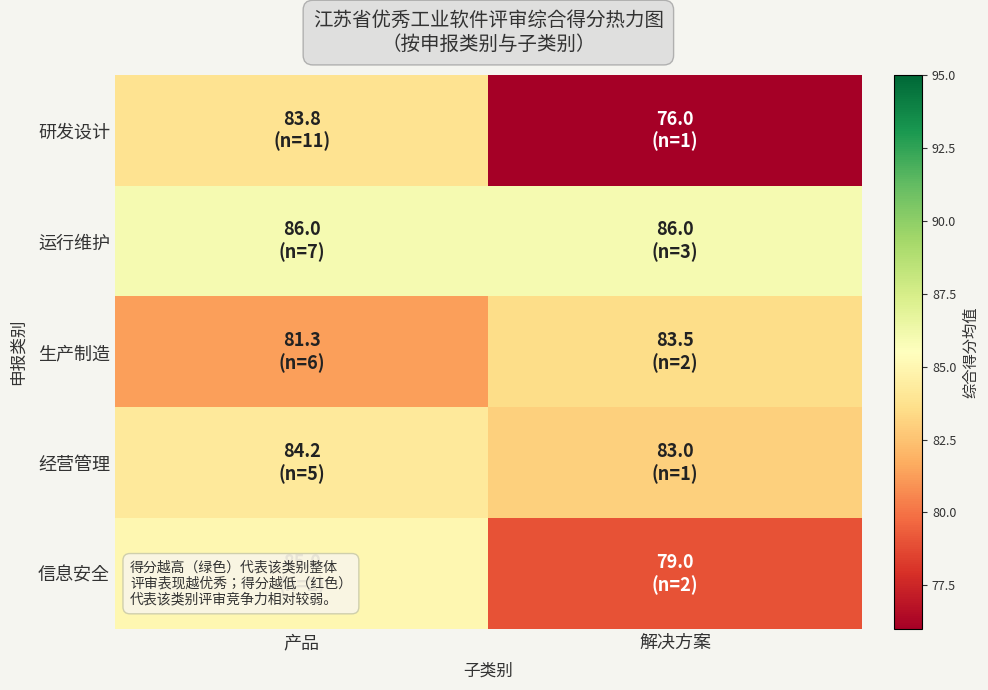

How many series are shown in this chart?

5